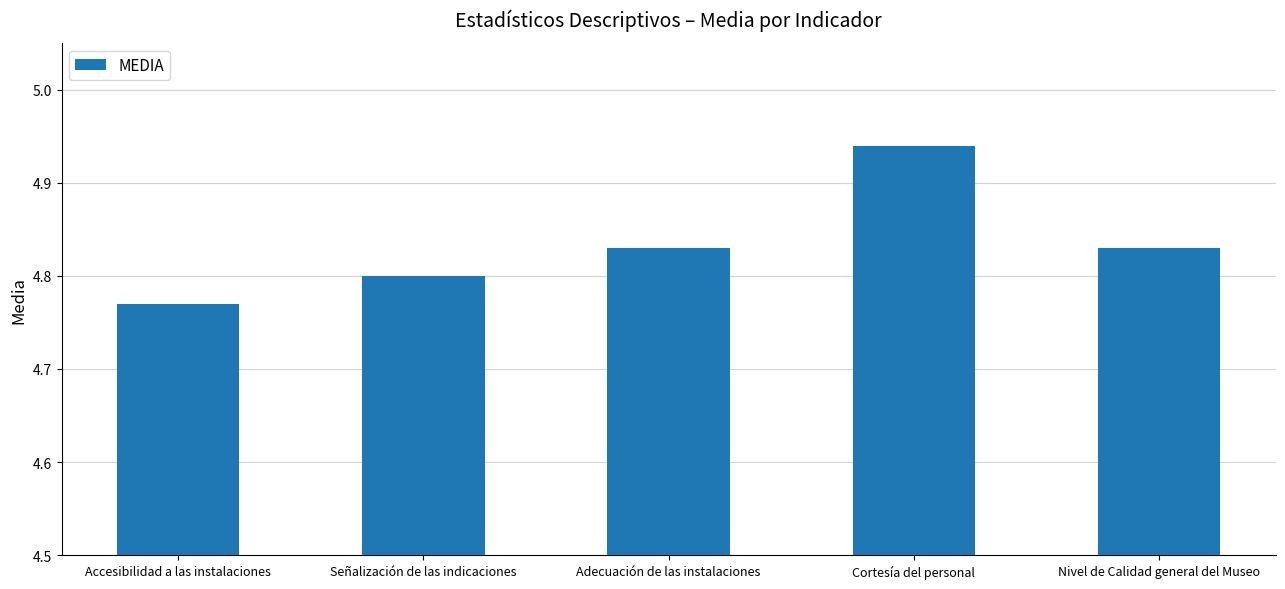

Is it true that the value at Nivel de Calidad general del Museo is 1.1?

False